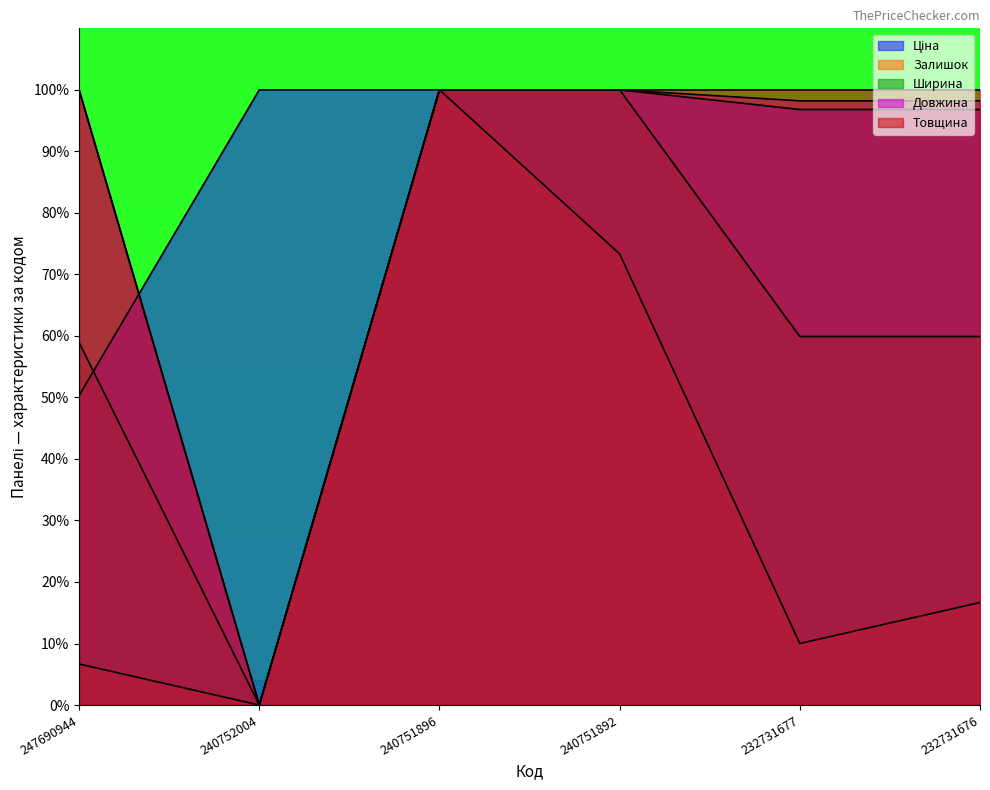

Rank the categories by Довжина value from highest to lowest.

247690944, 240751896, 240751892, 232731677, 232731676, 240752004